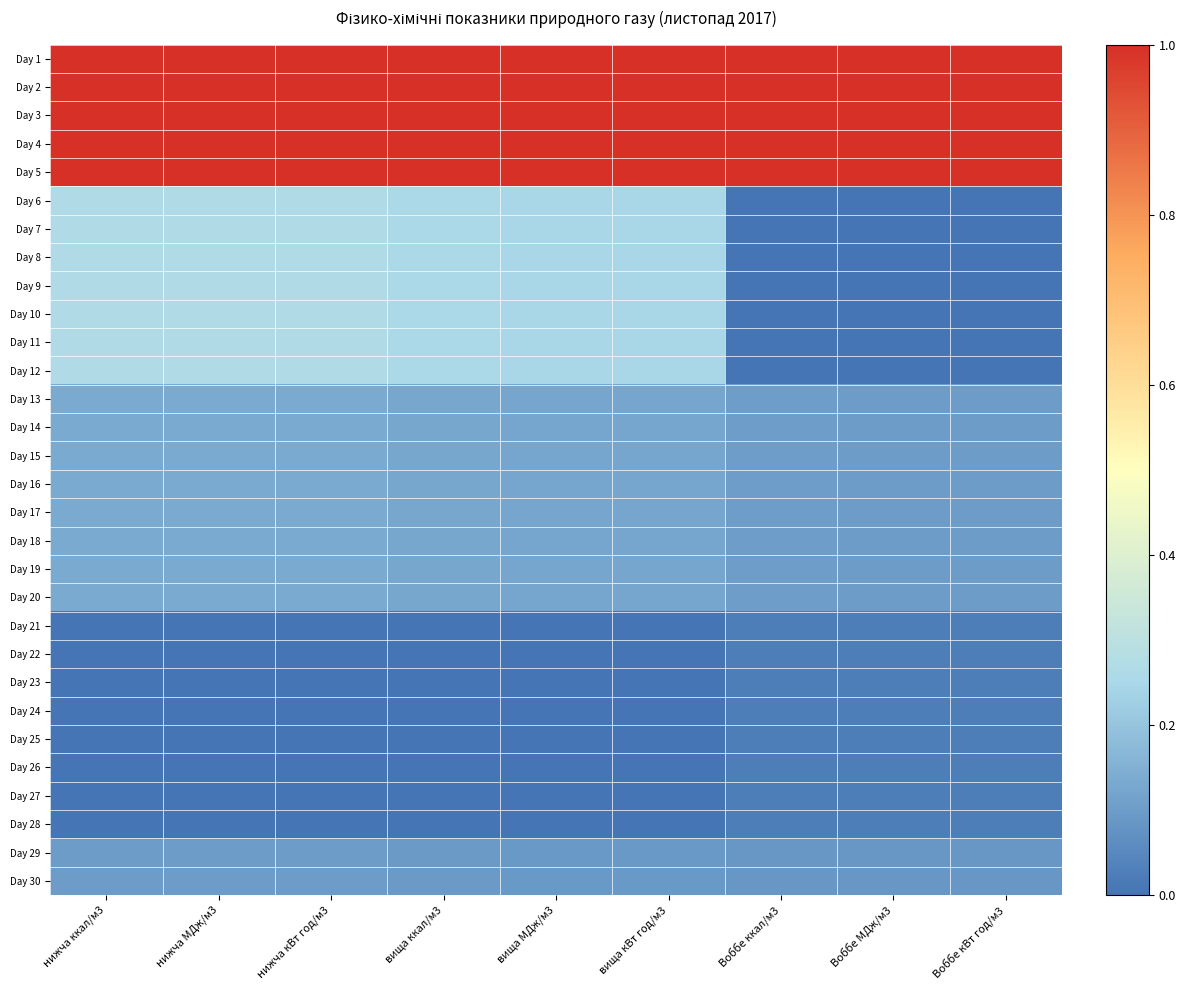

Reading left to right, transcribe all the data shown in this chart.

Day 1: нижча ккал/м3=1.0	нижча МДж/м3=1.0	нижча кВт год/м3=1.0	вища ккал/м3=1.0	вища МДж/м3=1.0	вища кВт год/м3=1.0	Воббе ккал/м3=1.0	Воббе МДж/м3=1.0	Воббе кВт год/м3=1.0
Day 2: нижча ккал/м3=1.0	нижча МДж/м3=1.0	нижча кВт год/м3=1.0	вища ккал/м3=1.0	вища МДж/м3=1.0	вища кВт год/м3=1.0	Воббе ккал/м3=1.0	Воббе МДж/м3=1.0	Воббе кВт год/м3=1.0
Day 3: нижча ккал/м3=1.0	нижча МДж/м3=1.0	нижча кВт год/м3=1.0	вища ккал/м3=1.0	вища МДж/м3=1.0	вища кВт год/м3=1.0	Воббе ккал/м3=1.0	Воббе МДж/м3=1.0	Воббе кВт год/м3=1.0
Day 4: нижча ккал/м3=1.0	нижча МДж/м3=1.0	нижча кВт год/м3=1.0	вища ккал/м3=1.0	вища МДж/м3=1.0	вища кВт год/м3=1.0	Воббе ккал/м3=1.0	Воббе МДж/м3=1.0	Воббе кВт год/м3=1.0
Day 5: нижча ккал/м3=1.0	нижча МДж/м3=1.0	нижча кВт год/м3=1.0	вища ккал/м3=1.0	вища МДж/м3=1.0	вища кВт год/м3=1.0	Воббе ккал/м3=1.0	Воббе МДж/м3=1.0	Воббе кВт год/м3=1.0
Day 6: нижча ккал/м3=0.3	нижча МДж/м3=0.3	нижча кВт год/м3=0.3	вища ккал/м3=0.3	вища МДж/м3=0.2	вища кВт год/м3=0.2	Воббе ккал/м3=0.0	Воббе МДж/м3=0.0	Воббе кВт год/м3=0.0
Day 7: нижча ккал/м3=0.3	нижча МДж/м3=0.3	нижча кВт год/м3=0.3	вища ккал/м3=0.3	вища МДж/м3=0.2	вища кВт год/м3=0.2	Воббе ккал/м3=0.0	Воббе МДж/м3=0.0	Воббе кВт год/м3=0.0
Day 8: нижча ккал/м3=0.3	нижча МДж/м3=0.3	нижча кВт год/м3=0.3	вища ккал/м3=0.3	вища МДж/м3=0.2	вища кВт год/м3=0.2	Воббе ккал/м3=0.0	Воббе МДж/м3=0.0	Воббе кВт год/м3=0.0
Day 9: нижча ккал/м3=0.3	нижча МДж/м3=0.3	нижча кВт год/м3=0.3	вища ккал/м3=0.3	вища МДж/м3=0.2	вища кВт год/м3=0.2	Воббе ккал/м3=0.0	Воббе МДж/м3=0.0	Воббе кВт год/м3=0.0
Day 10: нижча ккал/м3=0.3	нижча МДж/м3=0.3	нижча кВт год/м3=0.3	вища ккал/м3=0.3	вища МДж/м3=0.2	вища кВт год/м3=0.2	Воббе ккал/м3=0.0	Воббе МДж/м3=0.0	Воббе кВт год/м3=0.0
Day 11: нижча ккал/м3=0.3	нижча МДж/м3=0.3	нижча кВт год/м3=0.3	вища ккал/м3=0.3	вища МДж/м3=0.2	вища кВт год/м3=0.2	Воббе ккал/м3=0.0	Воббе МДж/м3=0.0	Воббе кВт год/м3=0.0
Day 12: нижча ккал/м3=0.3	нижча МДж/м3=0.3	нижча кВт год/м3=0.3	вища ккал/м3=0.3	вища МДж/м3=0.2	вища кВт год/м3=0.2	Воббе ккал/м3=0.0	Воббе МДж/м3=0.0	Воббе кВт год/м3=0.0
Day 13: нижча ккал/м3=0.1	нижча МДж/м3=0.1	нижча кВт год/м3=0.1	вища ккал/м3=0.1	вища МДж/м3=0.1	вища кВт год/м3=0.1	Воббе ккал/м3=0.1	Воббе МДж/м3=0.1	Воббе кВт год/м3=0.1
Day 14: нижча ккал/м3=0.1	нижча МДж/м3=0.1	нижча кВт год/м3=0.1	вища ккал/м3=0.1	вища МДж/м3=0.1	вища кВт год/м3=0.1	Воббе ккал/м3=0.1	Воббе МДж/м3=0.1	Воббе кВт год/м3=0.1
Day 15: нижча ккал/м3=0.1	нижча МДж/м3=0.1	нижча кВт год/м3=0.1	вища ккал/м3=0.1	вища МДж/м3=0.1	вища кВт год/м3=0.1	Воббе ккал/м3=0.1	Воббе МДж/м3=0.1	Воббе кВт год/м3=0.1
Day 16: нижча ккал/м3=0.1	нижча МДж/м3=0.1	нижча кВт год/м3=0.1	вища ккал/м3=0.1	вища МДж/м3=0.1	вища кВт год/м3=0.1	Воббе ккал/м3=0.1	Воббе МДж/м3=0.1	Воббе кВт год/м3=0.1
Day 17: нижча ккал/м3=0.1	нижча МДж/м3=0.1	нижча кВт год/м3=0.1	вища ккал/м3=0.1	вища МДж/м3=0.1	вища кВт год/м3=0.1	Воббе ккал/м3=0.1	Воббе МДж/м3=0.1	Воббе кВт год/м3=0.1
Day 18: нижча ккал/м3=0.1	нижча МДж/м3=0.1	нижча кВт год/м3=0.1	вища ккал/м3=0.1	вища МДж/м3=0.1	вища кВт год/м3=0.1	Воббе ккал/м3=0.1	Воббе МДж/м3=0.1	Воббе кВт год/м3=0.1
Day 19: нижча ккал/м3=0.1	нижча МДж/м3=0.1	нижча кВт год/м3=0.1	вища ккал/м3=0.1	вища МДж/м3=0.1	вища кВт год/м3=0.1	Воббе ккал/м3=0.1	Воббе МДж/м3=0.1	Воббе кВт год/м3=0.1
Day 20: нижча ккал/м3=0.1	нижча МДж/м3=0.1	нижча кВт год/м3=0.1	вища ккал/м3=0.1	вища МДж/м3=0.1	вища кВт год/м3=0.1	Воббе ккал/м3=0.1	Воббе МДж/м3=0.1	Воббе кВт год/м3=0.1
Day 21: нижча ккал/м3=0.0	нижча МДж/м3=0.0	нижча кВт год/м3=0.0	вища ккал/м3=0.0	вища МДж/м3=0.0	вища кВт год/м3=0.0	Воббе ккал/м3=0.0	Воббе МДж/м3=0.0	Воббе кВт год/м3=0.0
Day 22: нижча ккал/м3=0.0	нижча МДж/м3=0.0	нижча кВт год/м3=0.0	вища ккал/м3=0.0	вища МДж/м3=0.0	вища кВт год/м3=0.0	Воббе ккал/м3=0.0	Воббе МДж/м3=0.0	Воббе кВт год/м3=0.0
Day 23: нижча ккал/м3=0.0	нижча МДж/м3=0.0	нижча кВт год/м3=0.0	вища ккал/м3=0.0	вища МДж/м3=0.0	вища кВт год/м3=0.0	Воббе ккал/м3=0.0	Воббе МДж/м3=0.0	Воббе кВт год/м3=0.0
Day 24: нижча ккал/м3=0.0	нижча МДж/м3=0.0	нижча кВт год/м3=0.0	вища ккал/м3=0.0	вища МДж/м3=0.0	вища кВт год/м3=0.0	Воббе ккал/м3=0.0	Воббе МДж/м3=0.0	Воббе кВт год/м3=0.0
Day 25: нижча ккал/м3=0.0	нижча МДж/м3=0.0	нижча кВт год/м3=0.0	вища ккал/м3=0.0	вища МДж/м3=0.0	вища кВт год/м3=0.0	Воббе ккал/м3=0.0	Воббе МДж/м3=0.0	Воббе кВт год/м3=0.0
Day 26: нижча ккал/м3=0.0	нижча МДж/м3=0.0	нижча кВт год/м3=0.0	вища ккал/м3=0.0	вища МДж/м3=0.0	вища кВт год/м3=0.0	Воббе ккал/м3=0.0	Воббе МДж/м3=0.0	Воббе кВт год/м3=0.0
Day 27: нижча ккал/м3=0.0	нижча МДж/м3=0.0	нижча кВт год/м3=0.0	вища ккал/м3=0.0	вища МДж/м3=0.0	вища кВт год/м3=0.0	Воббе ккал/м3=0.0	Воббе МДж/м3=0.0	Воббе кВт год/м3=0.0
Day 28: нижча ккал/м3=0.0	нижча МДж/м3=0.0	нижча кВт год/м3=0.0	вища ккал/м3=0.0	вища МДж/м3=0.0	вища кВт год/м3=0.0	Воббе ккал/м3=0.0	Воббе МДж/м3=0.0	Воббе кВт год/м3=0.0
Day 29: нижча ккал/м3=0.1	нижча МДж/м3=0.1	нижча кВт год/м3=0.1	вища ккал/м3=0.1	вища МДж/м3=0.1	вища кВт год/м3=0.1	Воббе ккал/м3=0.1	Воббе МДж/м3=0.1	Воббе кВт год/м3=0.1
Day 30: нижча ккал/м3=0.1	нижча МДж/м3=0.1	нижча кВт год/м3=0.1	вища ккал/м3=0.1	вища МДж/м3=0.1	вища кВт год/м3=0.1	Воббе ккал/м3=0.1	Воббе МДж/м3=0.1	Воббе кВт год/м3=0.1